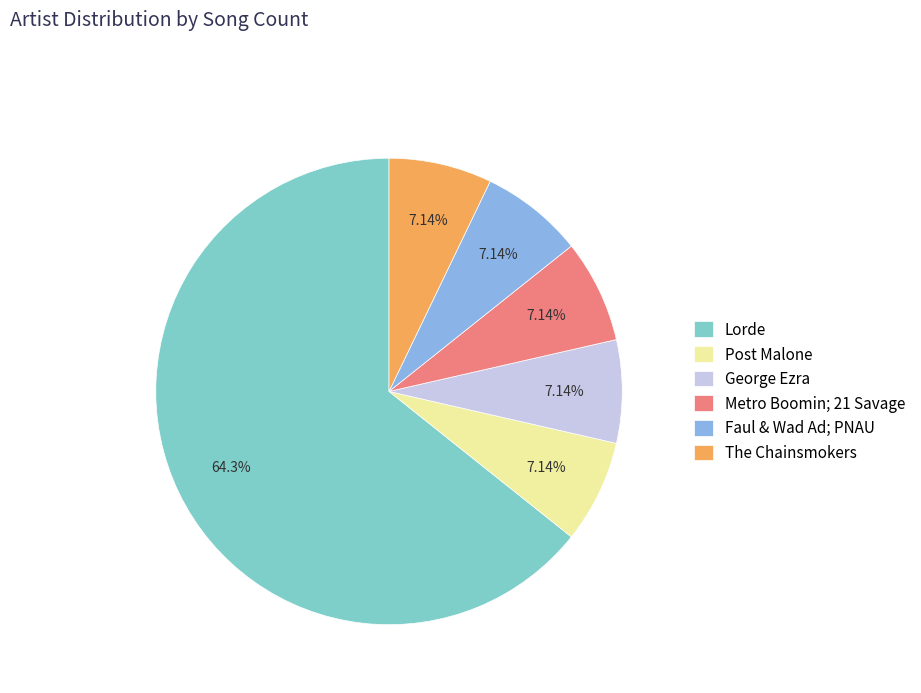

Does Lorde account for over 50% of the chart?

Yes